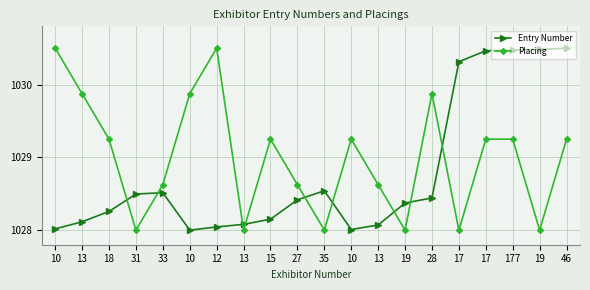

Reading left to right, extract all data points from this chart.

Entry Number: 10=1028.0	13=1028.1	18=1028.3	31=1028.5	33=1028.5	10=1028.0	12=1028.0	13=1028.1	15=1028.2	27=1028.4	35=1028.5	10=1028.0	13=1028.1	19=1028.4	28=1028.4	17=1030.3	17=1030.5	177=1030.5	19=1030.5	46=1030.5
Placing: 10=1030.5	13=1029.9	18=1029.2	31=1028.0	33=1028.6	10=1029.9	12=1030.5	13=1028.0	15=1029.2	27=1028.6	35=1028.0	10=1029.2	13=1028.6	19=1028.0	28=1029.9	17=1028.0	17=1029.2	177=1029.2	19=1028.0	46=1029.2